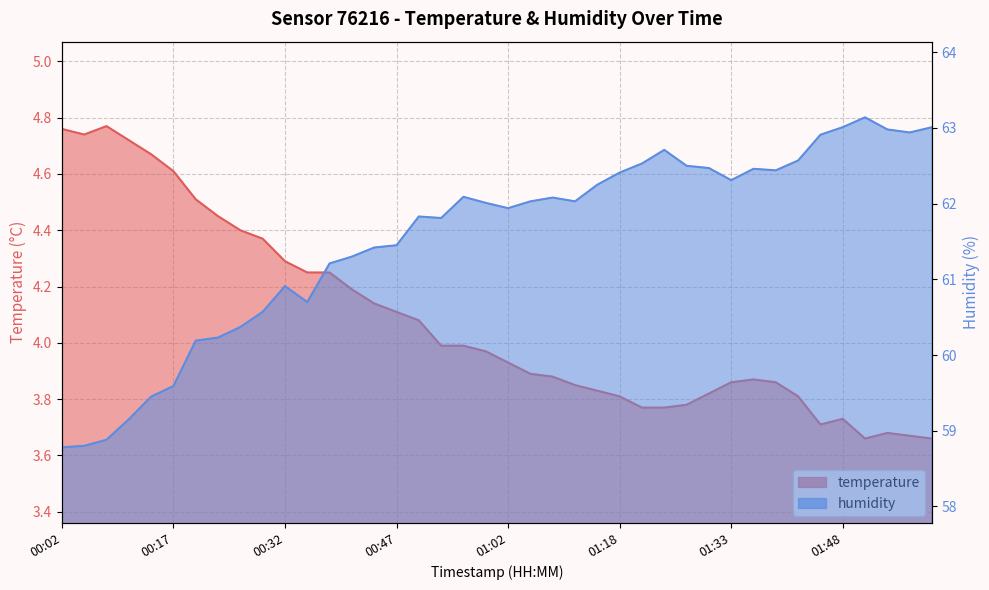

True or false: humidity and temperature cross at least once.

False